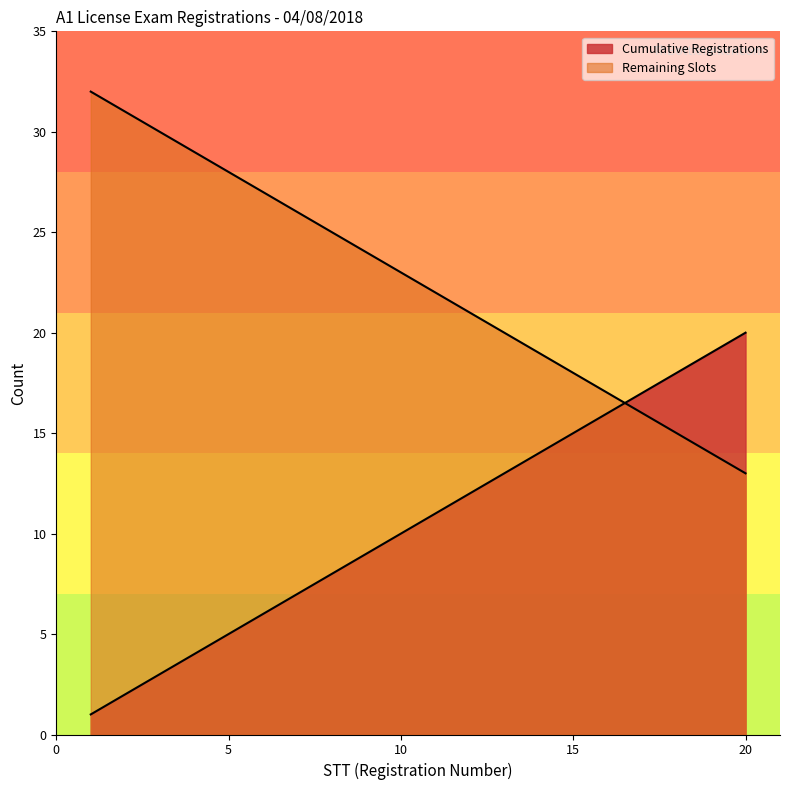

Which series has the largest range (max minus min)?

Cumulative Registrations